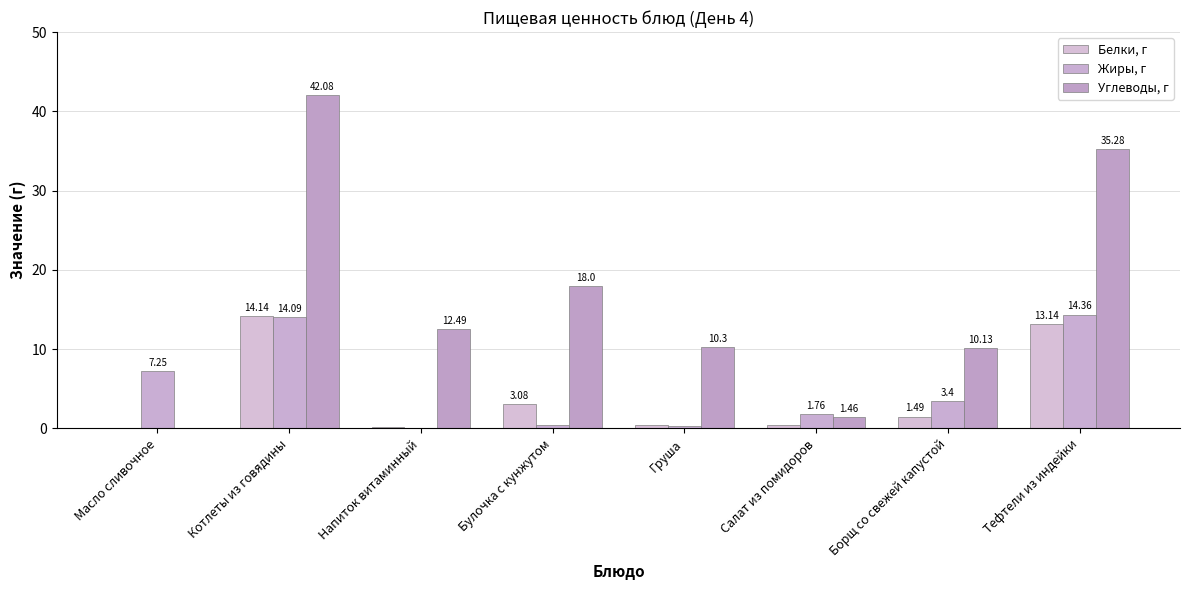

At Борщ со свежей капустой, list the series in order from largest to smallest.

Углеводы, г, Жиры, г, Белки, г